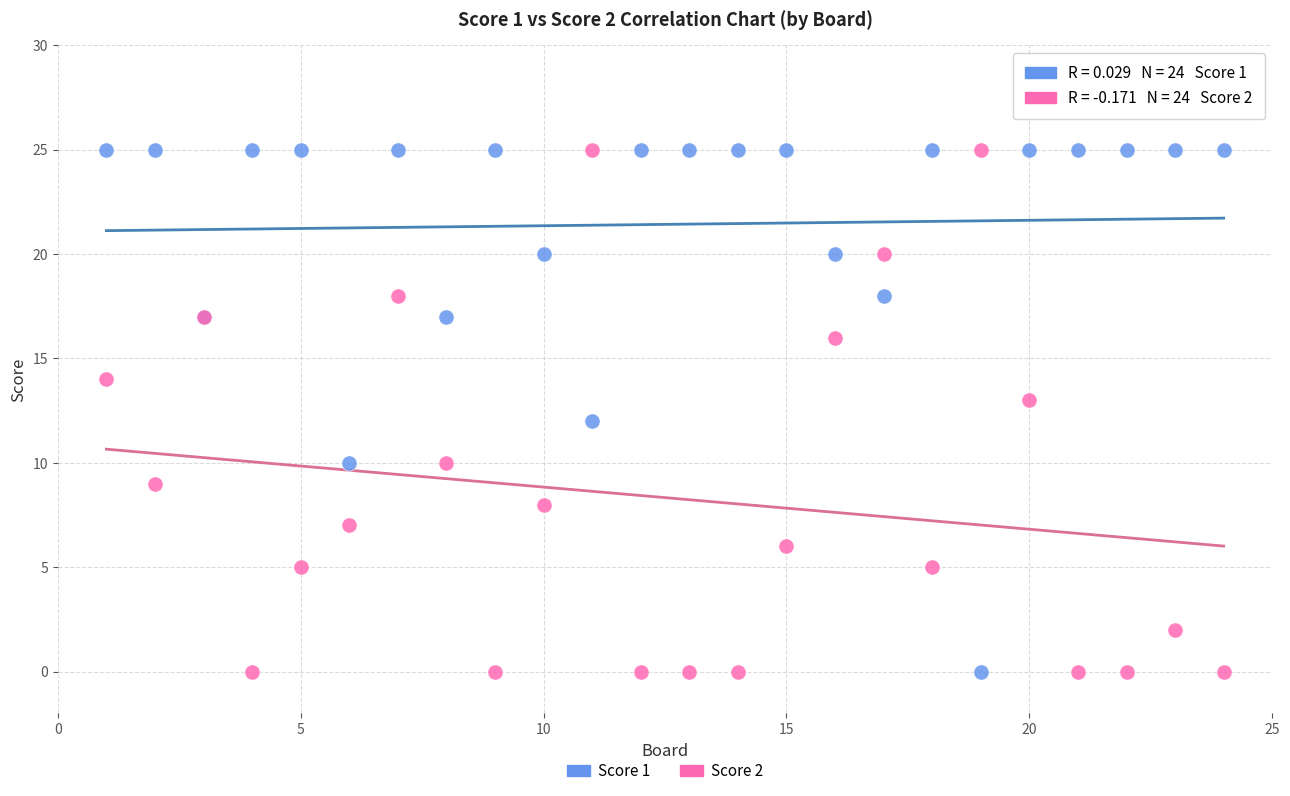

What is the X range (max minus min) for the scatter plot?

23